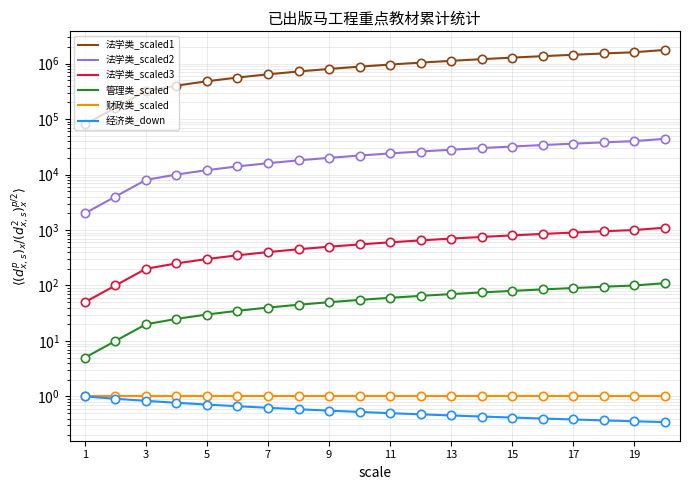

True or false: 经济类_down has more than 2 points higher than both neighbors.

False